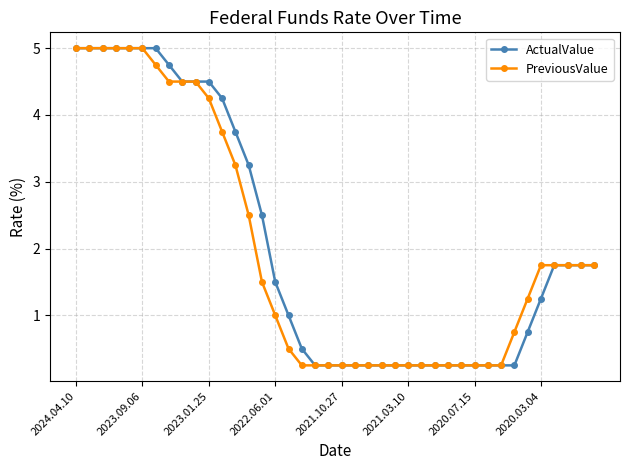

Count the number of data series in this chart.

2